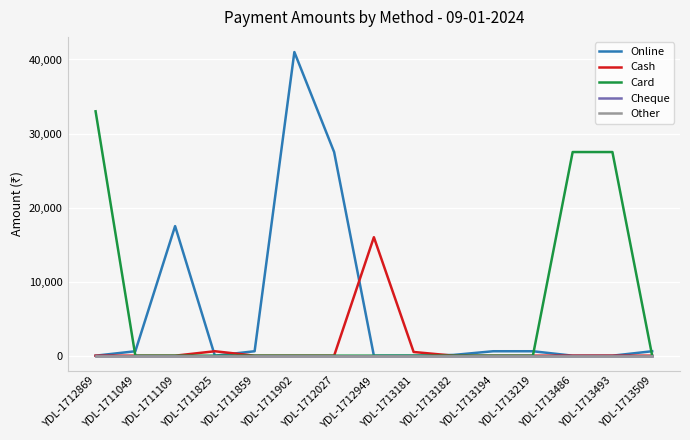

True or false: Cheque and Cash intersect in this chart.

False